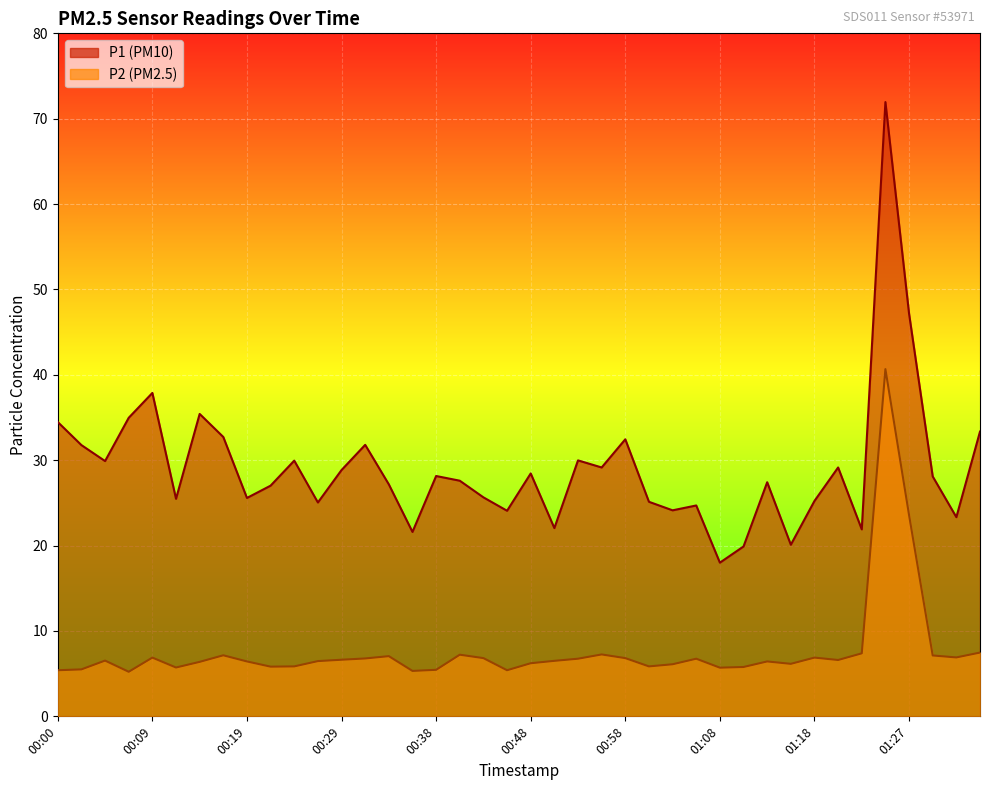

What is the difference between the highest and lowest values at 00:02?

26.3